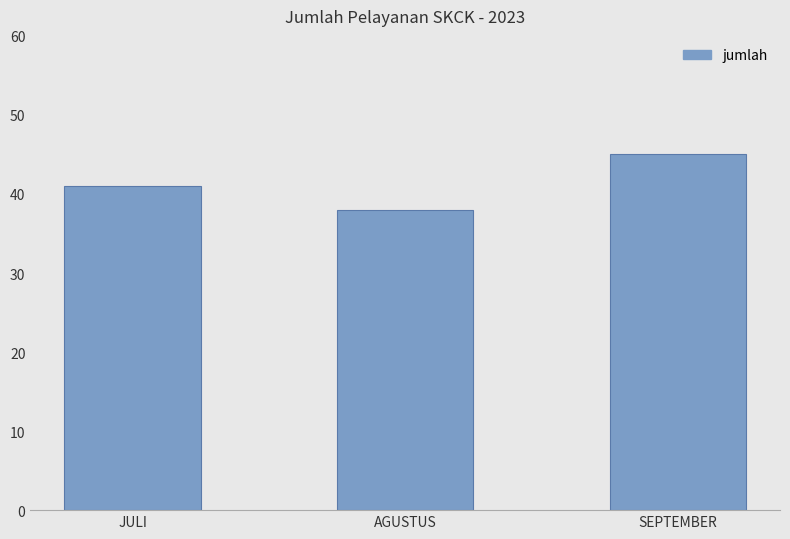

Does the chart contain stacked bars?

No